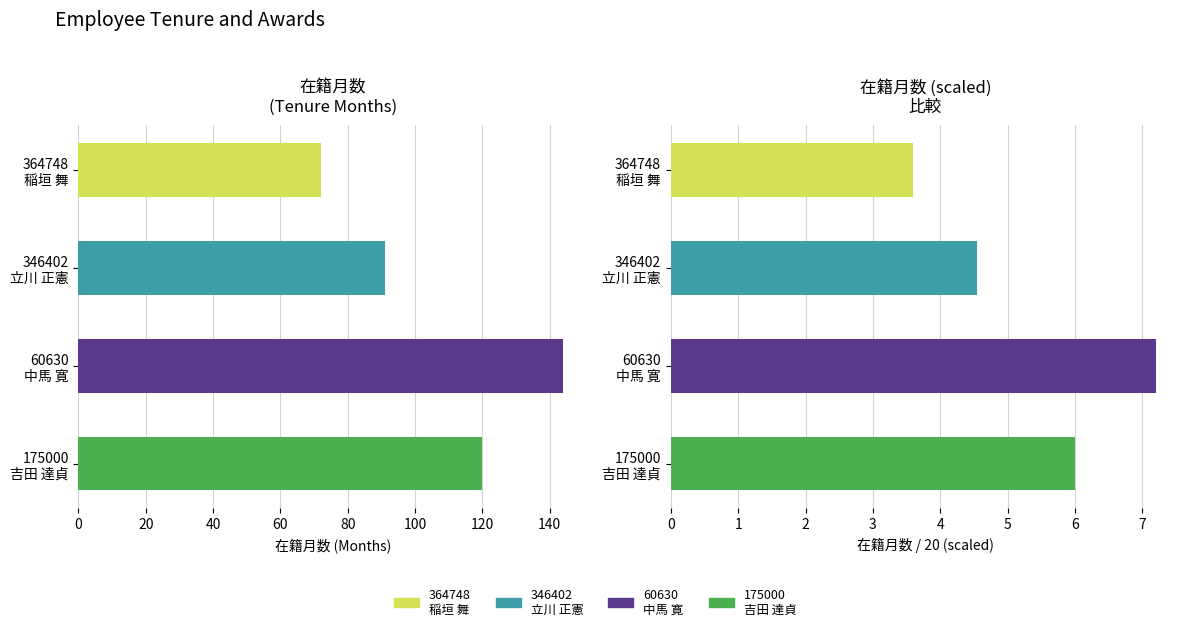

Is the value of 在籍月数 (scaled) at 60630 中馬 寛 greater than the value of 在籍月数 at 175000 吉田 達貞?

No